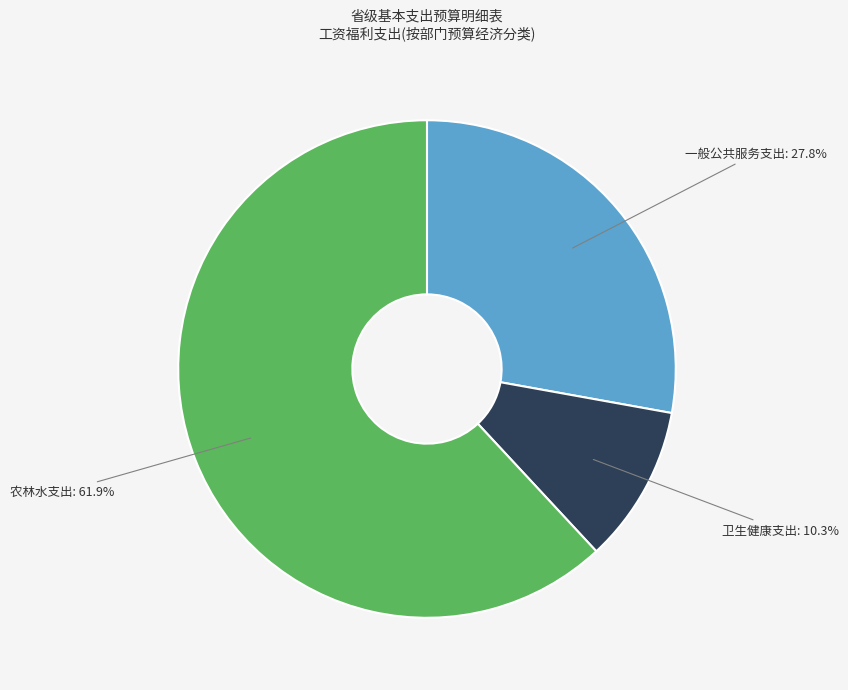

Is there any slice that represents more than half of the pie?

Yes